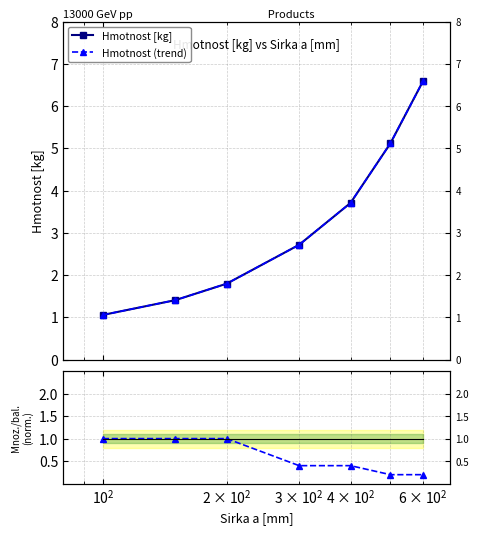

How many categories are shown in the chart?

7